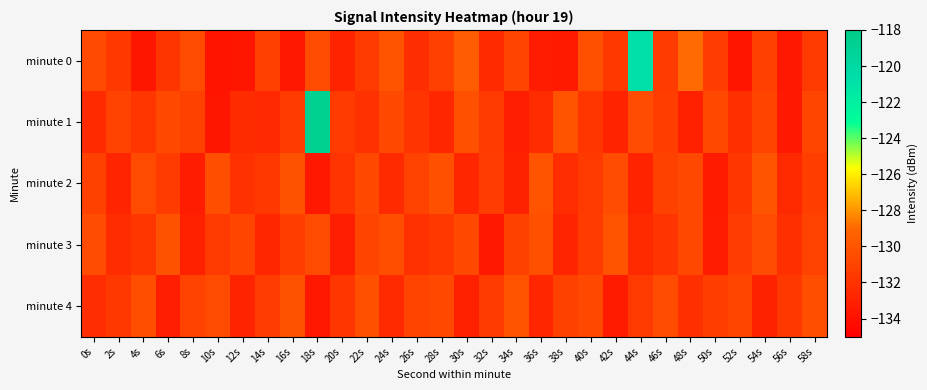

What is the difference between the highest and lowest values at 12s?

2.7